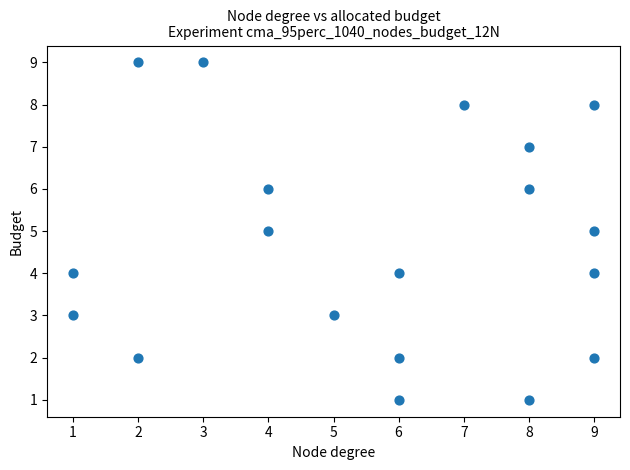

What is the range of X values (max minus min)?

8